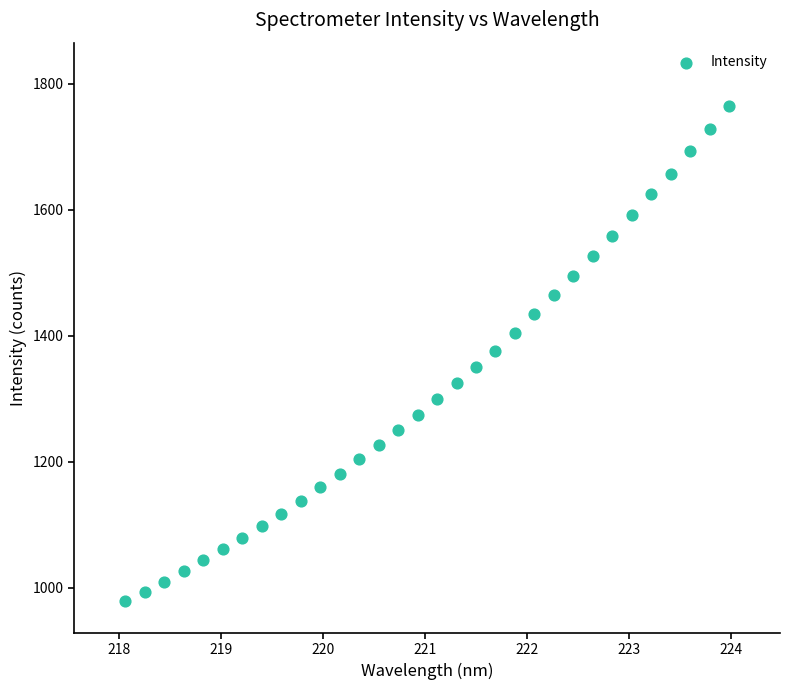

What is the range of Y values (max minus min)?

786.9